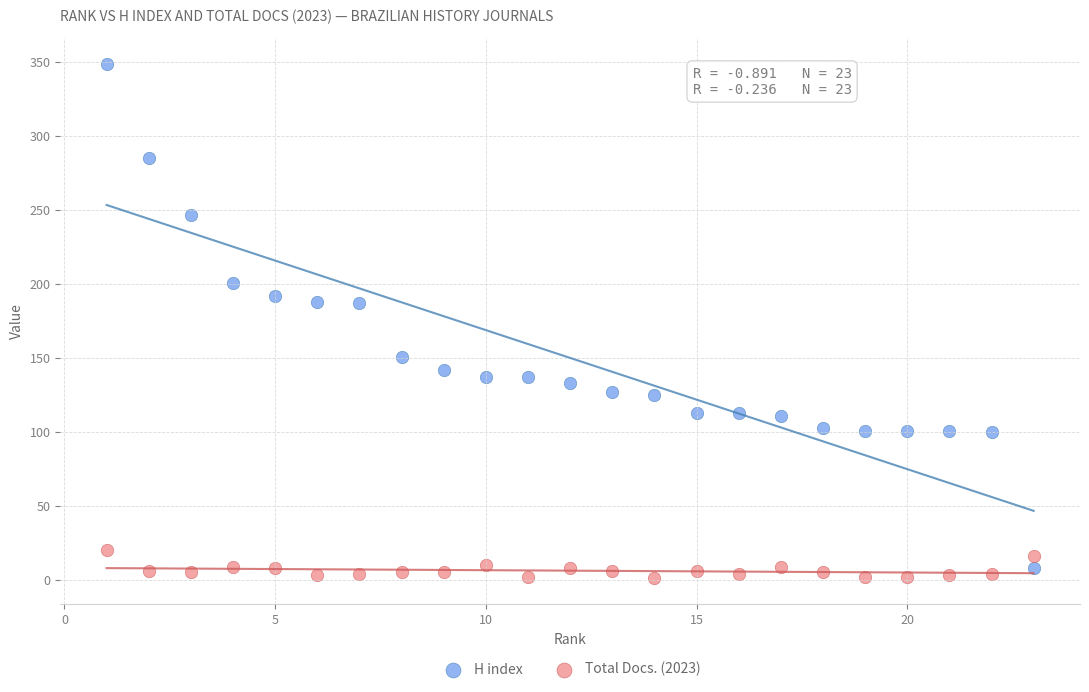

Which series has the largest Y range (max minus min)?

H index